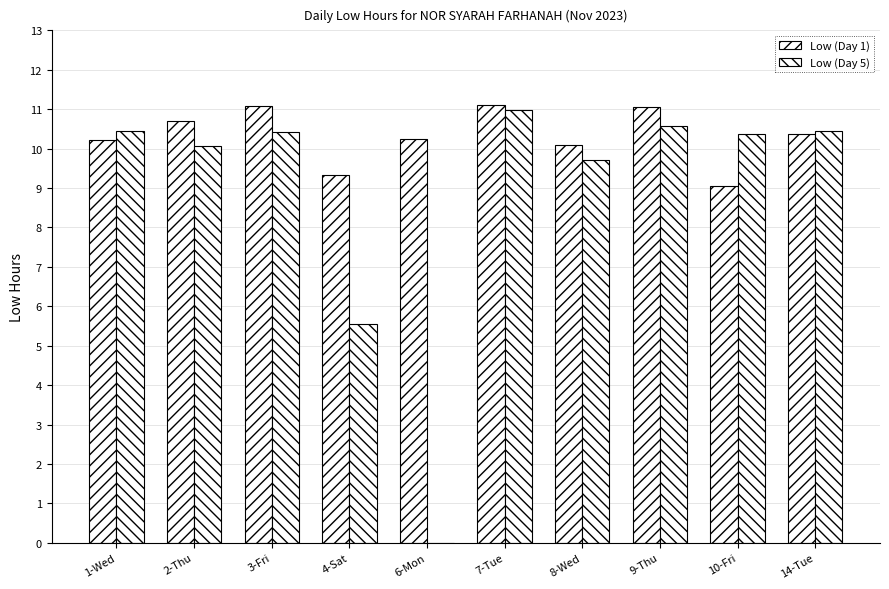

Reading right to left, list all the values displayed in this chart.

Low (Day 1): 10.4	9.0	11.1	10.1	11.1	10.2	9.3	11.1	10.7	10.2
Low (Day 5): 10.4	10.4	10.6	9.7	11.0	0.0	5.6	10.4	10.1	10.4